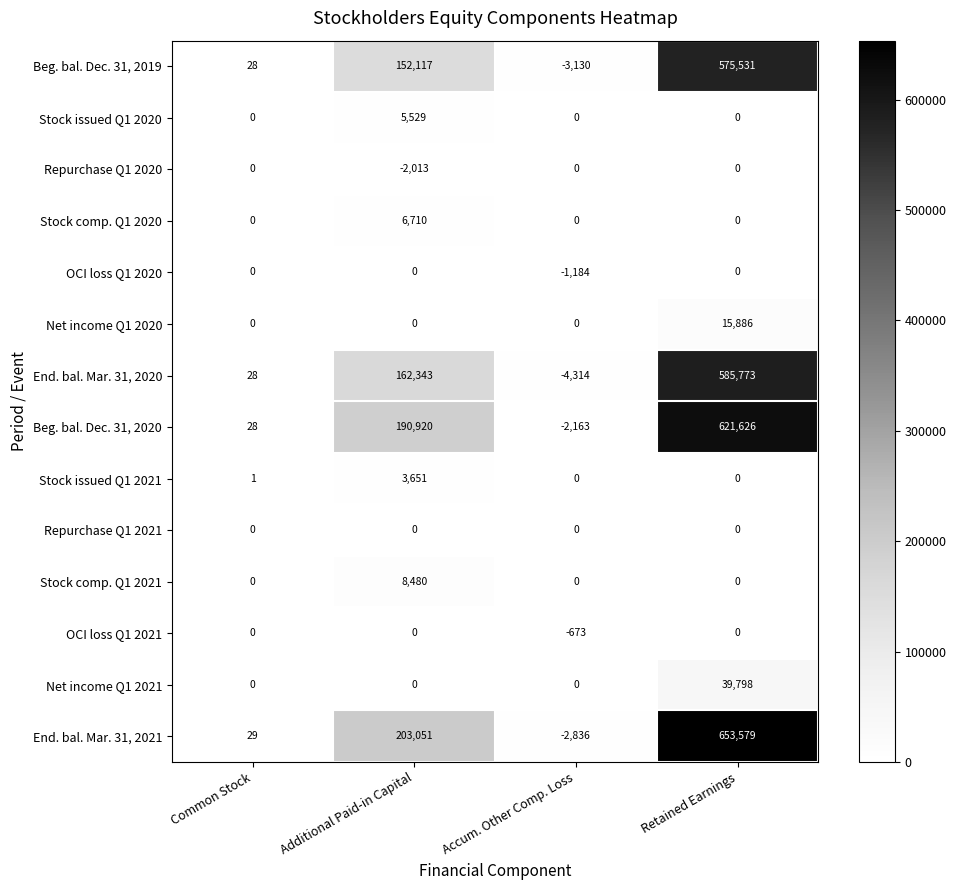

How many series are shown in this chart?

14